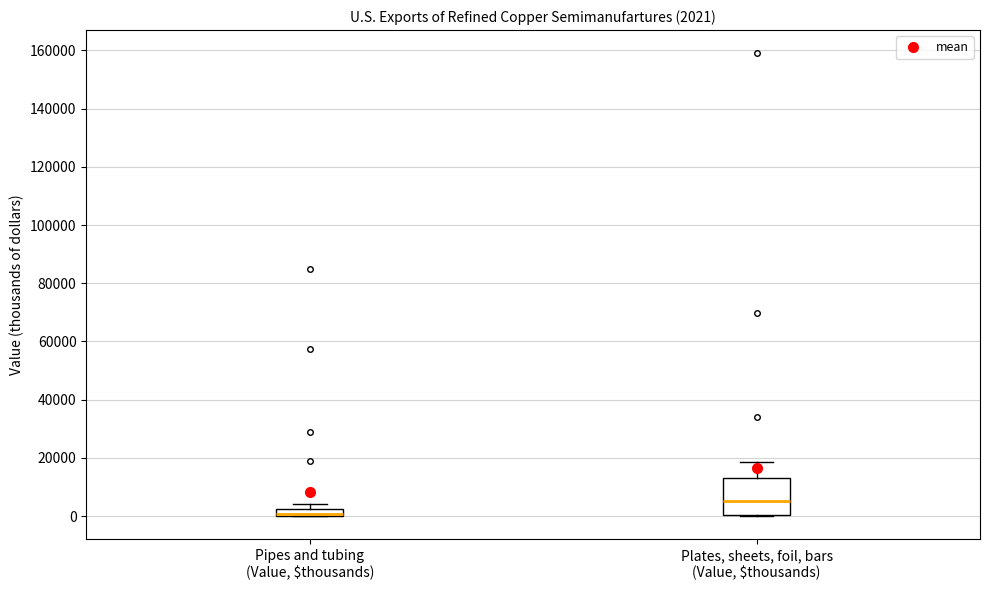

Which box is the tallest, from its lower edge to its upper edge?

Plates, sheets, foil, bars (Value, $thousands)